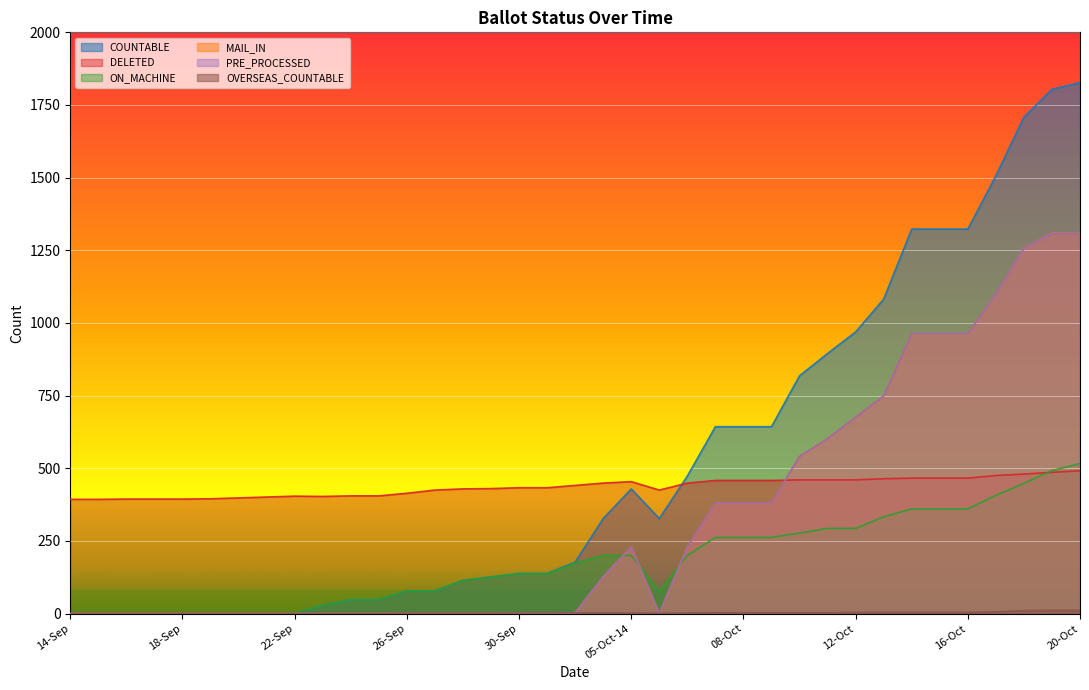

What is the label of the 13th point from the right?

08-Oct